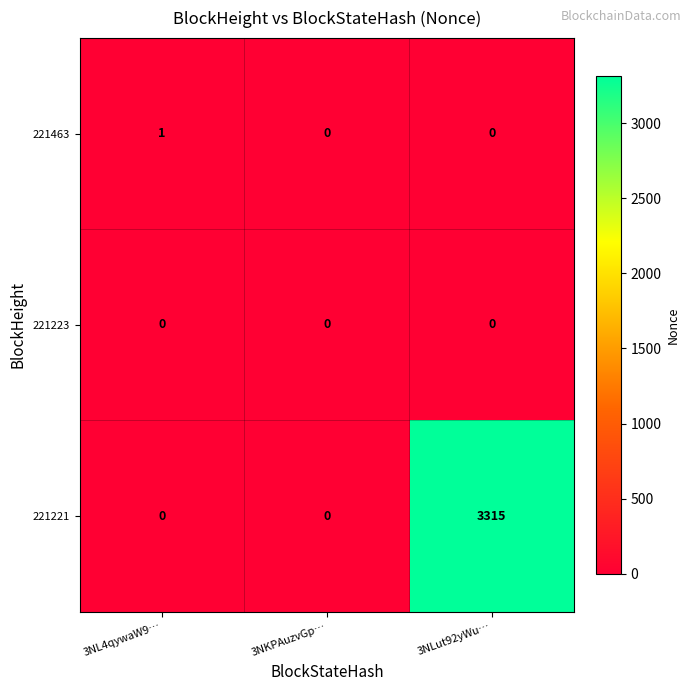

Reading left to right, list all the values displayed in this chart.

221463: 3NL4qywaW9…=1	3NKPAuzvGp…=0	3NLut92yWu…=0
221223: 3NL4qywaW9…=0	3NKPAuzvGp…=0	3NLut92yWu…=0
221221: 3NL4qywaW9…=0	3NKPAuzvGp…=0	3NLut92yWu…=3315